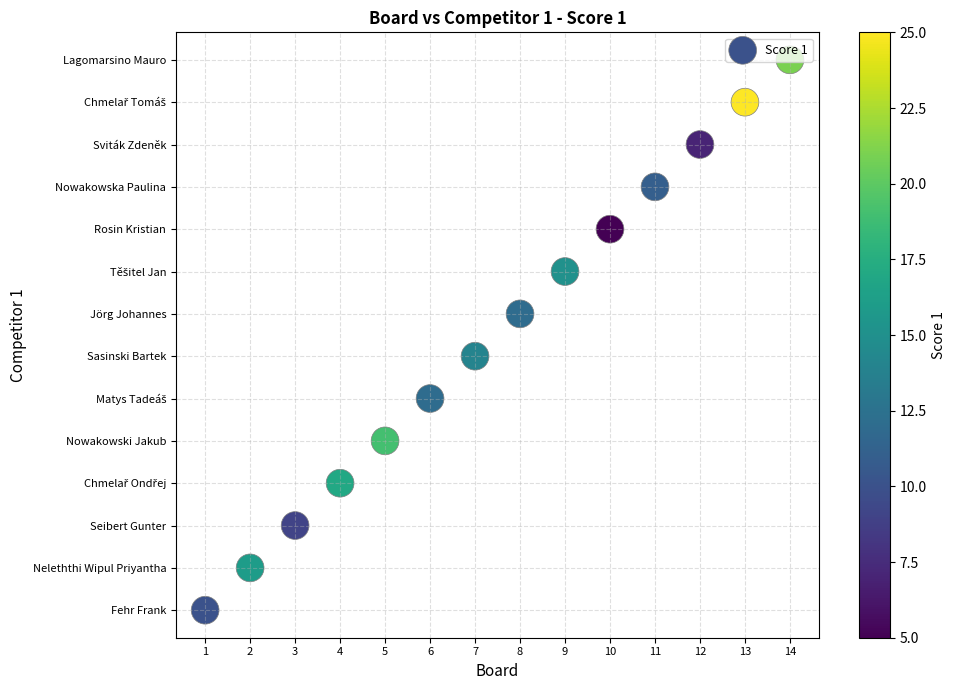

Reading left to right, transcribe all the data shown in this chart.

1=0	2=1	3=2	4=3	5=4	6=5	7=6	8=7	9=8	10=9	11=10	12=11	13=12	14=13